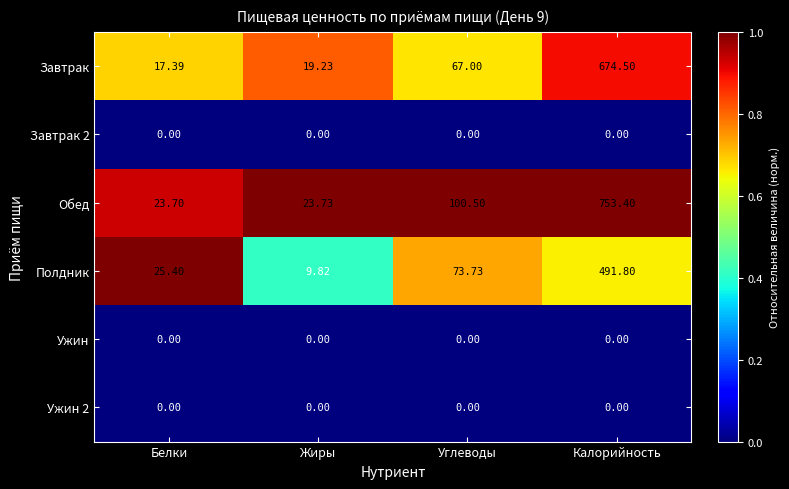

Which series changed the most between Углеводы and Калорийность?

Обед